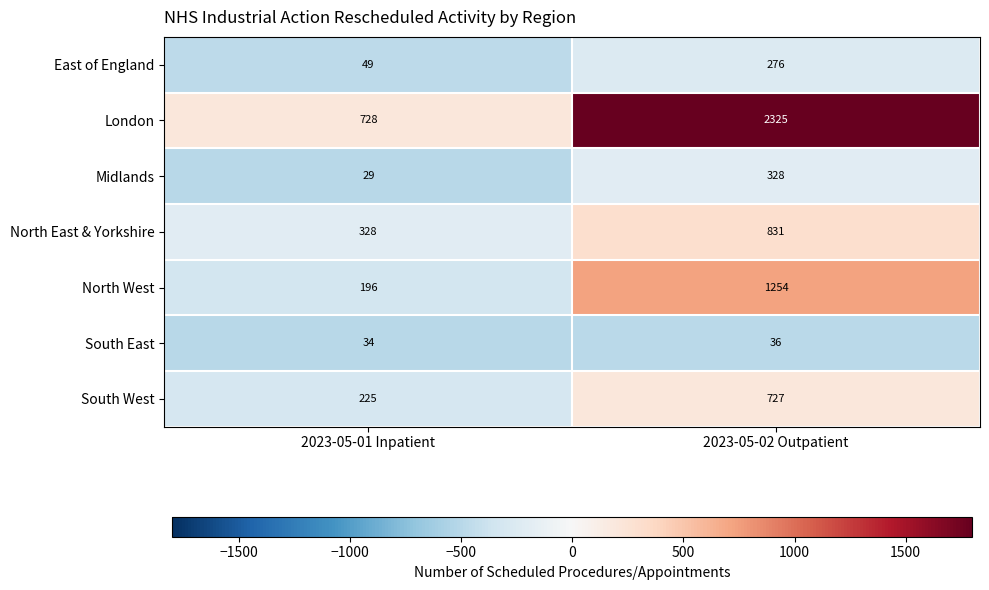

Reading right to left, transcribe all the data shown in this chart.

East of England: 276	49
London: 2325	728
Midlands: 328	29
North East & Yorkshire: 831	328
North West: 1254	196
South East: 36	34
South West: 727	225